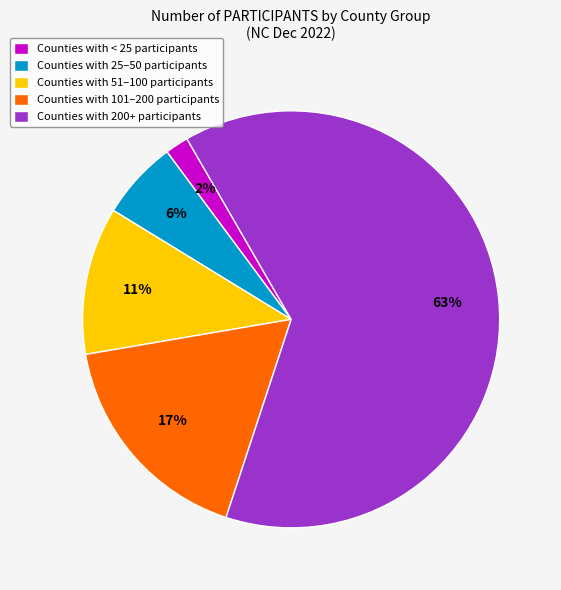

Which has a higher value, Counties with < 25 participants or Counties with 25–50 participants?

Counties with 25–50 participants